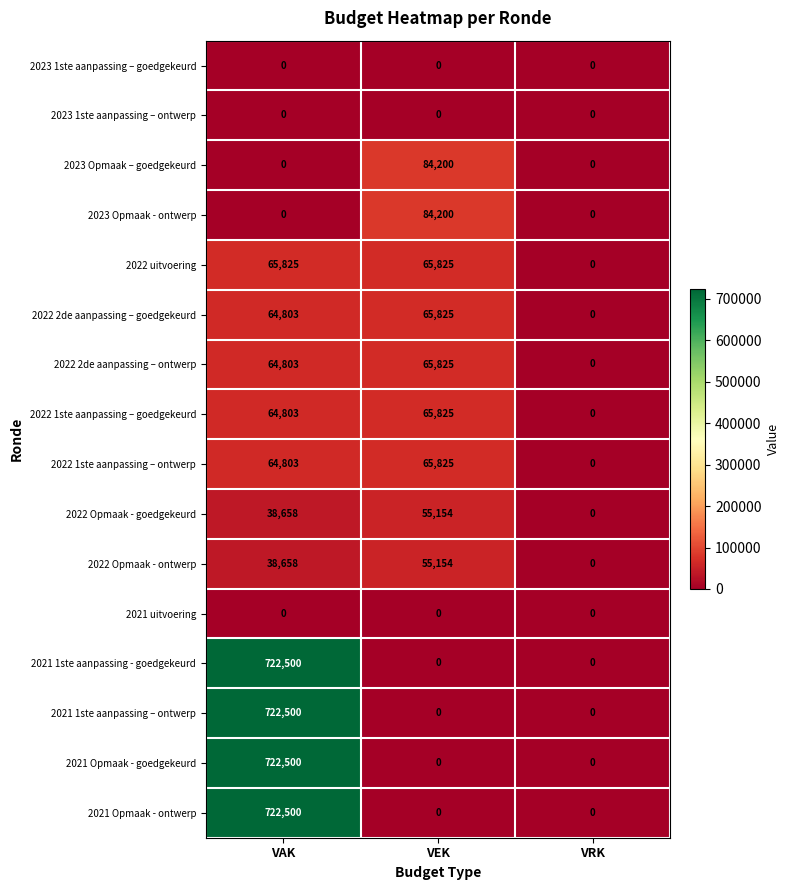

At how many categories does at least one series exceed 55602?

2